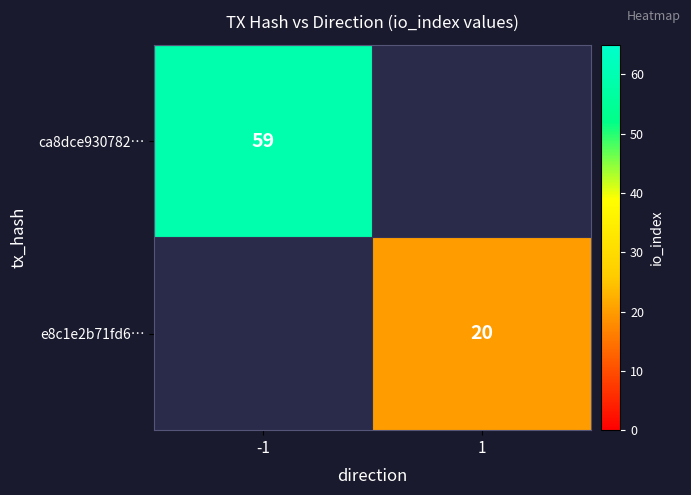

The ca8dce930782… series shows 81 at -1. True or false?

False